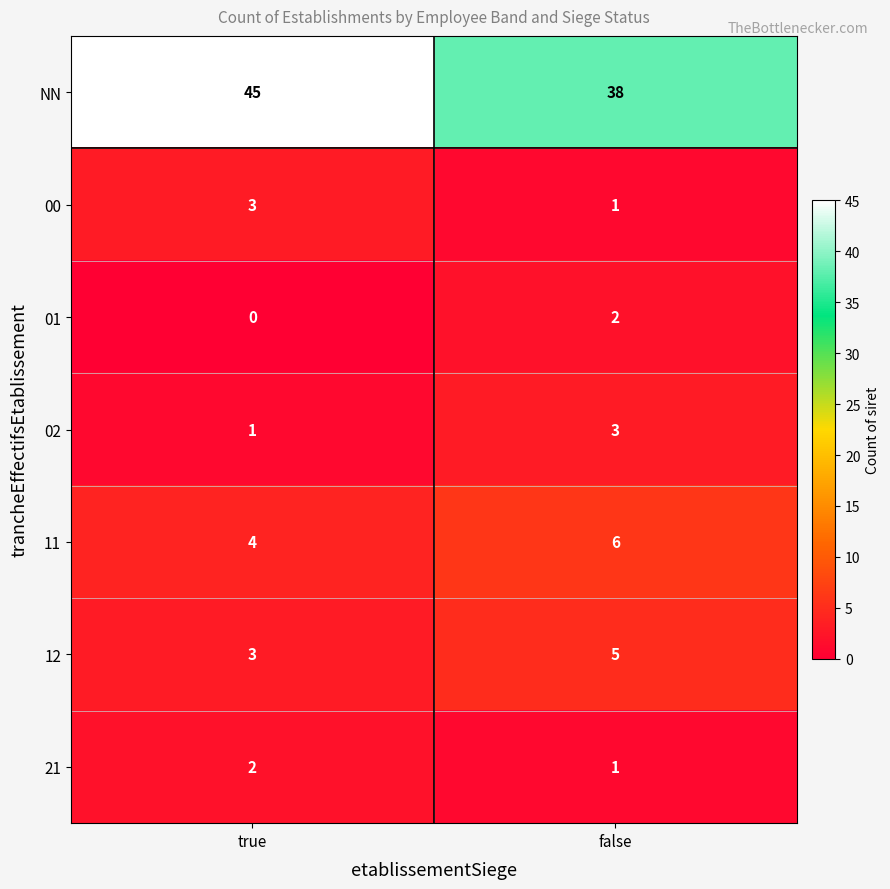

At how many categories does at least one series exceed 29?

2